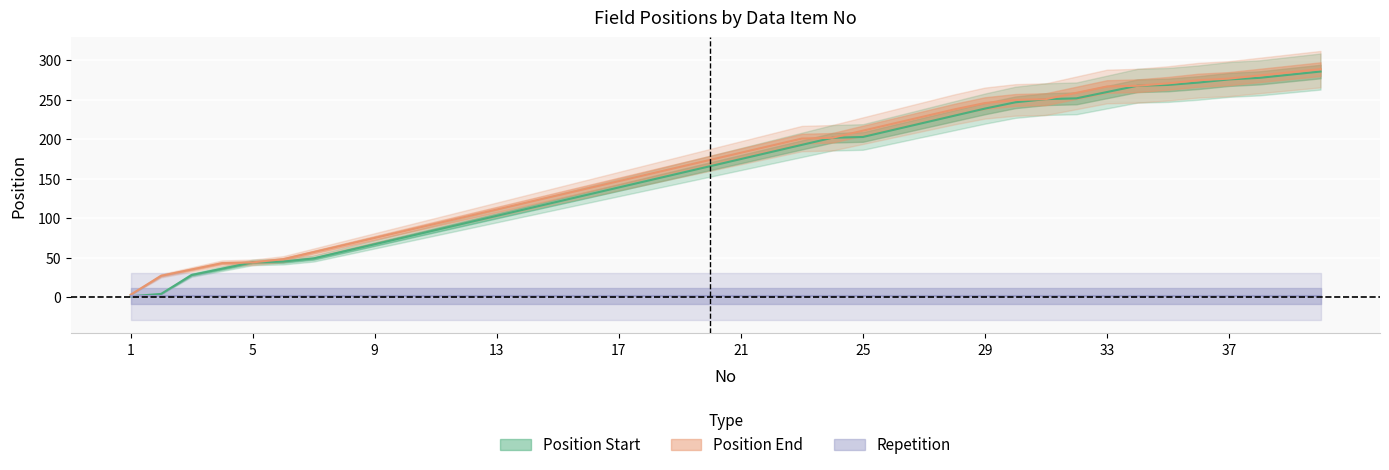

What is the difference between the second highest and minimum values in the Position Start series?

281